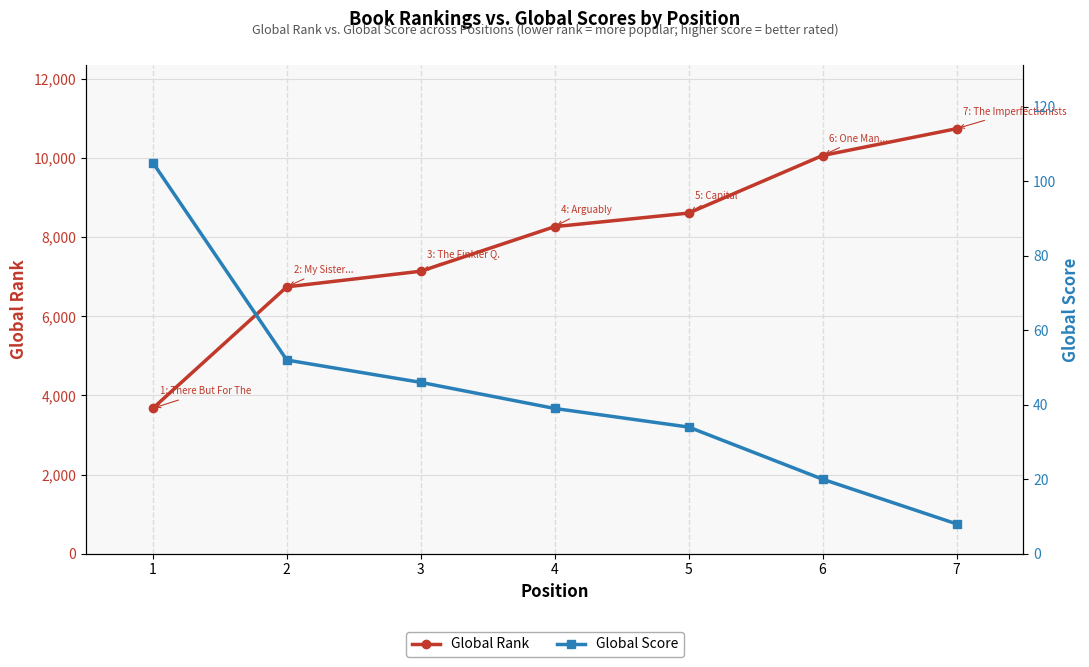

Which has a higher value, 4 or 6?

6